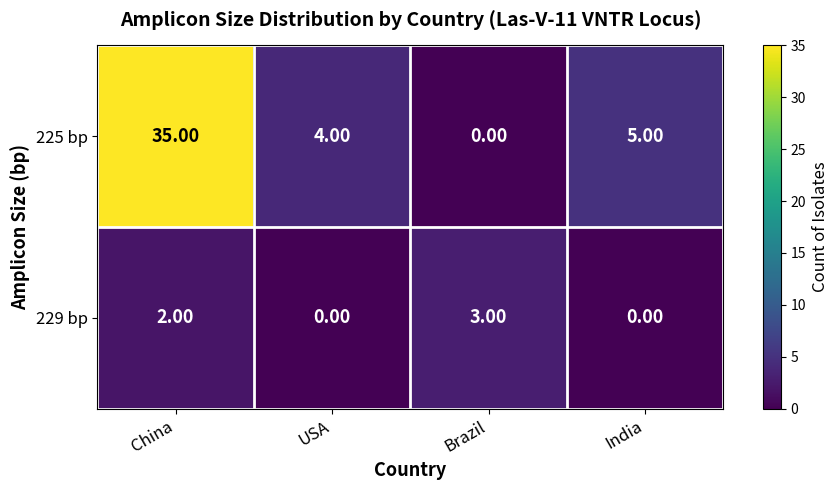

How many data points in 225 bp are less than 5?

2